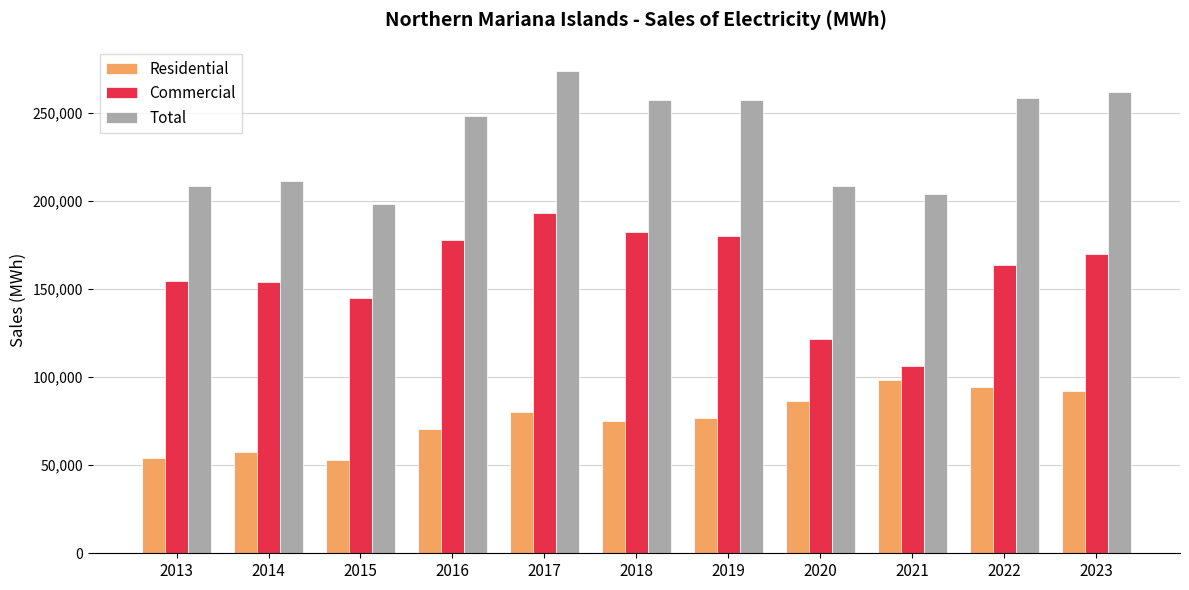

What is the minimum value shown in the chart?

52928